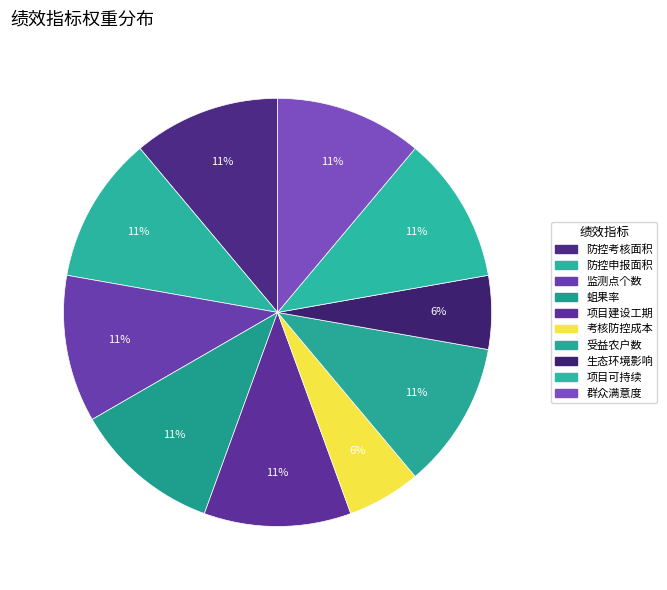

Count the number of slices in the pie.

10